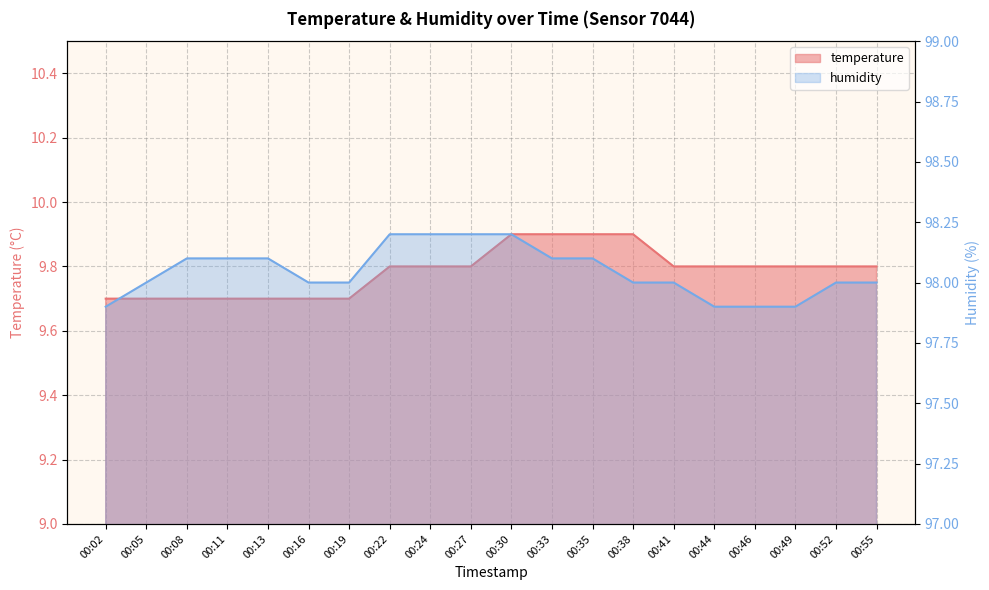

What is the minimum value shown in the chart?

9.7